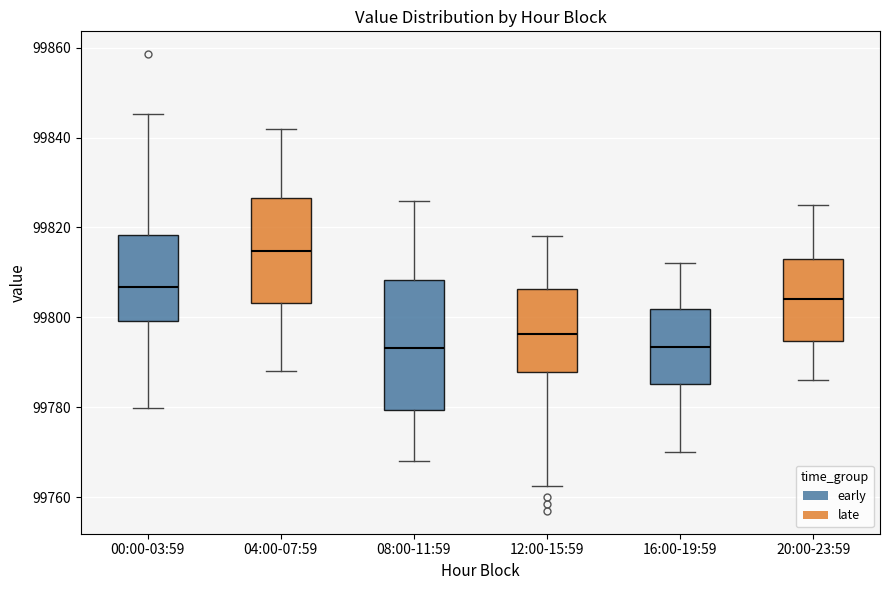

Where is the upper edge of the box for 04:00-07:59 on the y-axis? The values are not printed on the chart, so give them approximately, as read against the axis.

99826